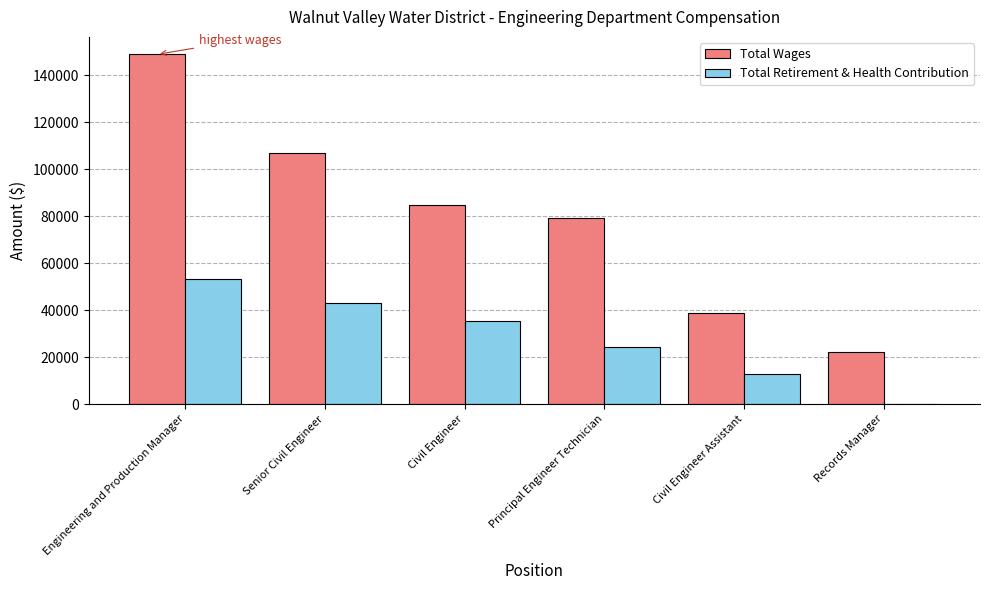

Between Civil Engineer and Records Manager, which series saw the biggest shift?

Total Wages